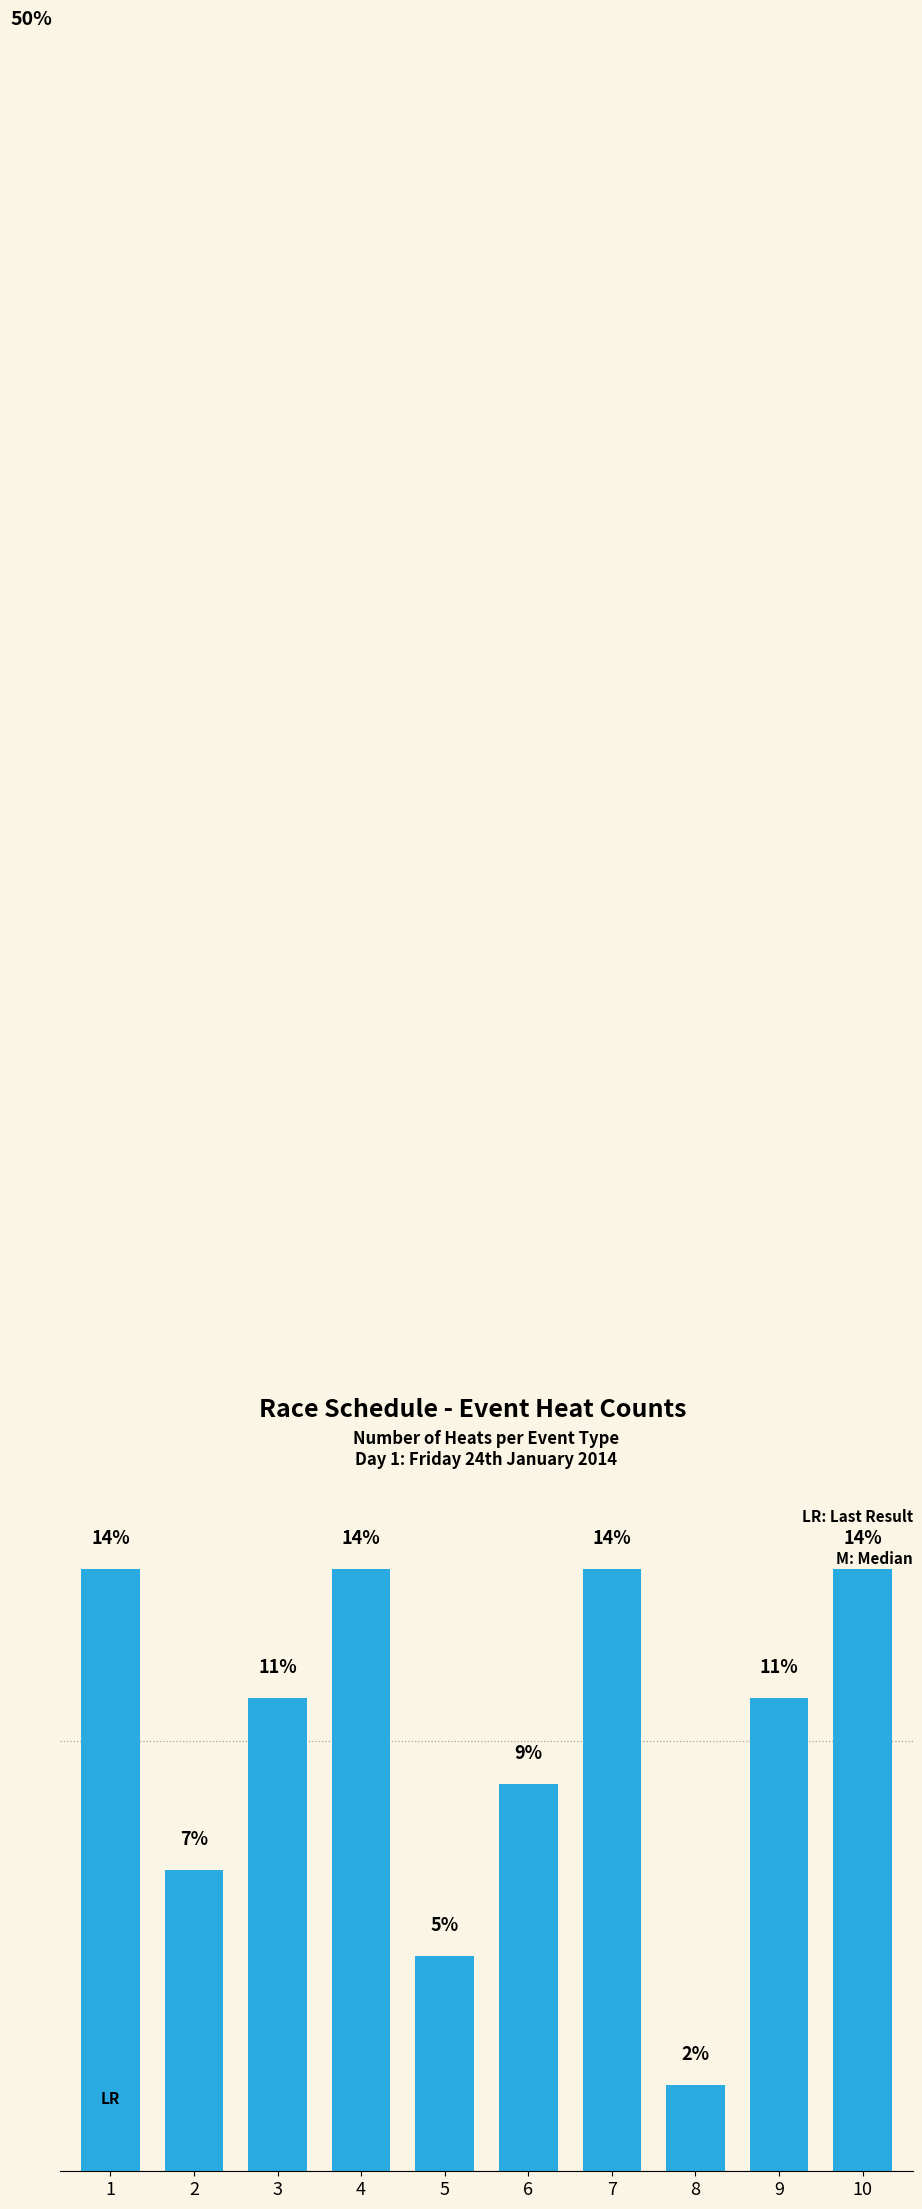

Where is the data nearest to the value 8?

2